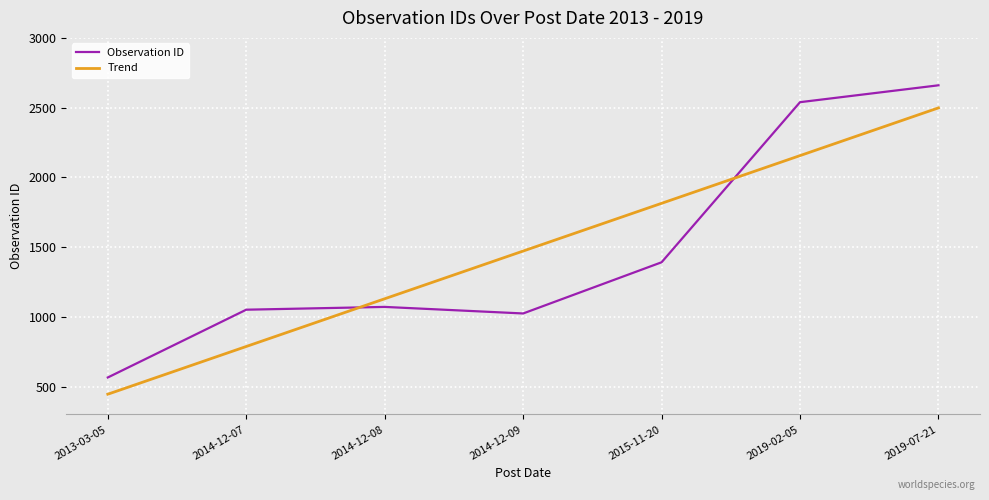

What is the difference between the second highest and second lowest values in the Observation ID series?

1515.0